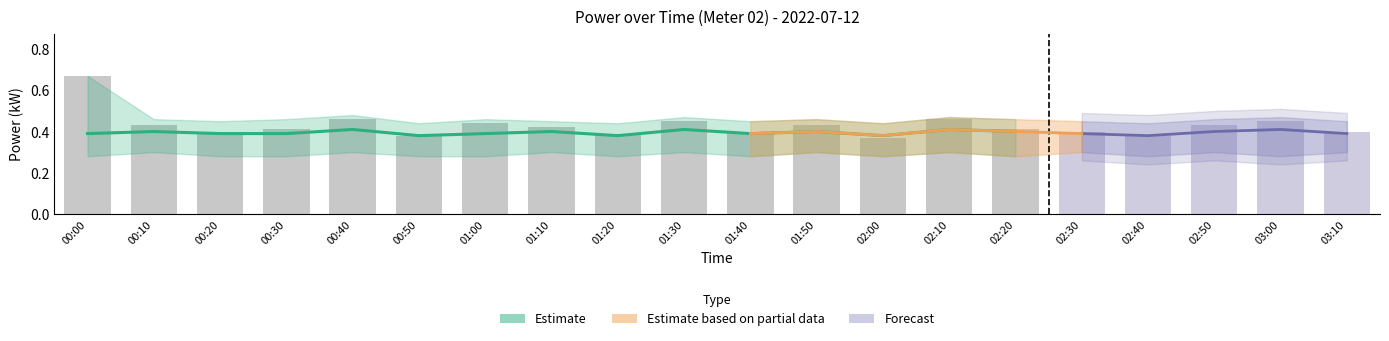

Read the value at 02:10.

0.5